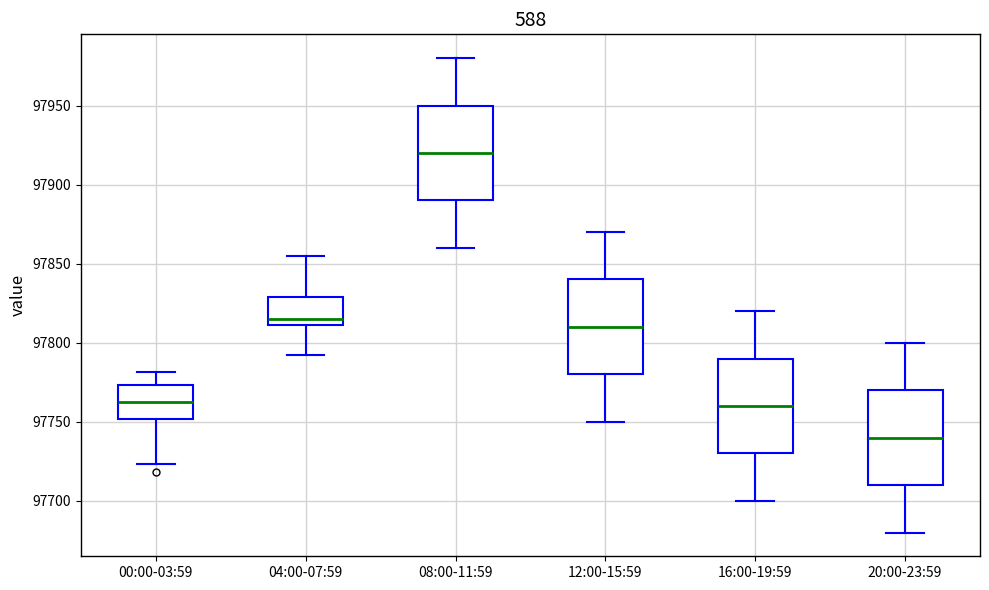

Reading left to right, read every box against the y-axis: the position of its median line, the range the box covers, and the ends of its whiskers. The values are not printed on the chart, so give them approximately, as read against the axis.

00:00-03:59: median 97765, box 97750 to 97775, whiskers 97725 to 97780
04:00-07:59: median 97815, box 97810 to 97830, whiskers 97790 to 97855
08:00-11:59: median 97920, box 97890 to 97950, whiskers 97860 to 97980
12:00-15:59: median 97810, box 97780 to 97840, whiskers 97750 to 97870
16:00-19:59: median 97760, box 97730 to 97790, whiskers 97700 to 97820
20:00-23:59: median 97740, box 97710 to 97770, whiskers 97680 to 97800